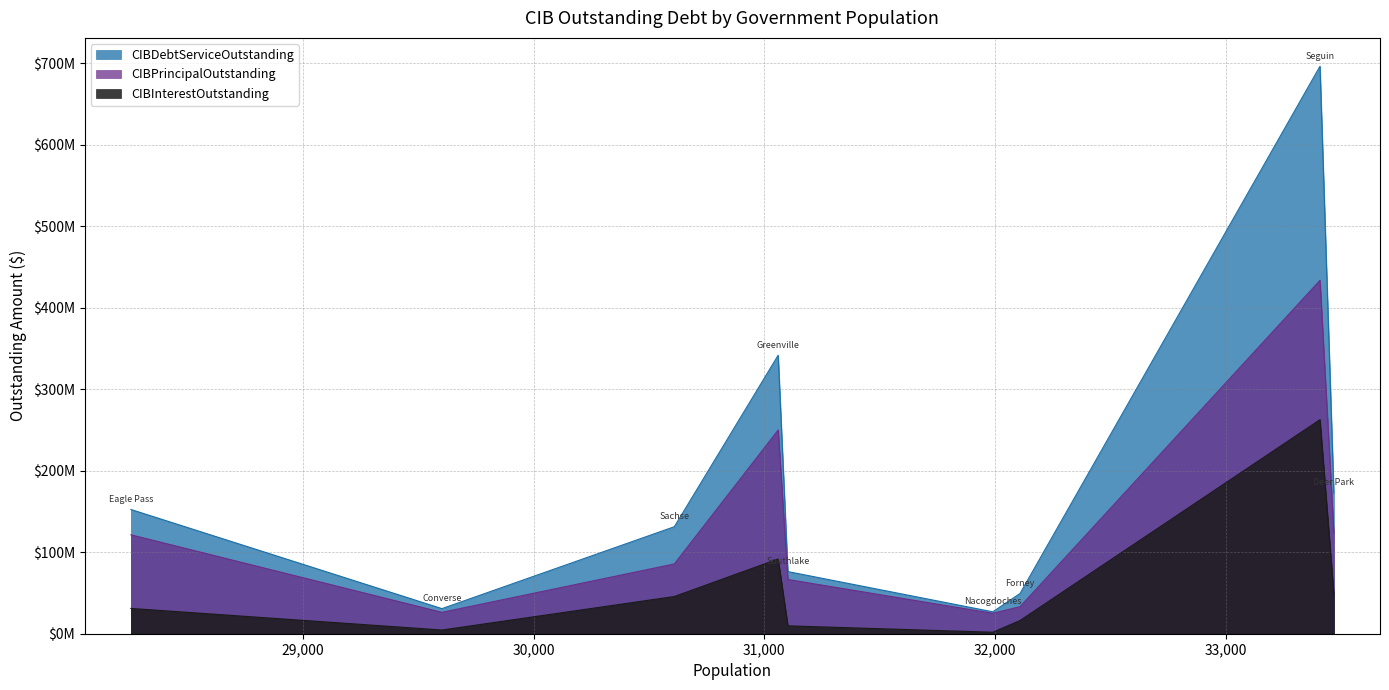

Is the value of CIBInterestOutstanding at Southlake greater than the value of CIBPrincipalOutstanding at Eagle Pass?

No